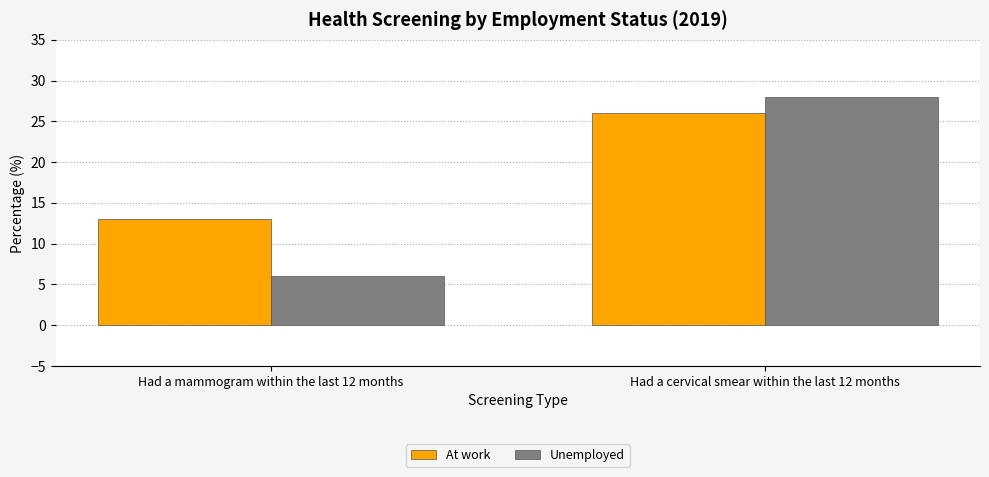

What is the average value of the At work series?

20